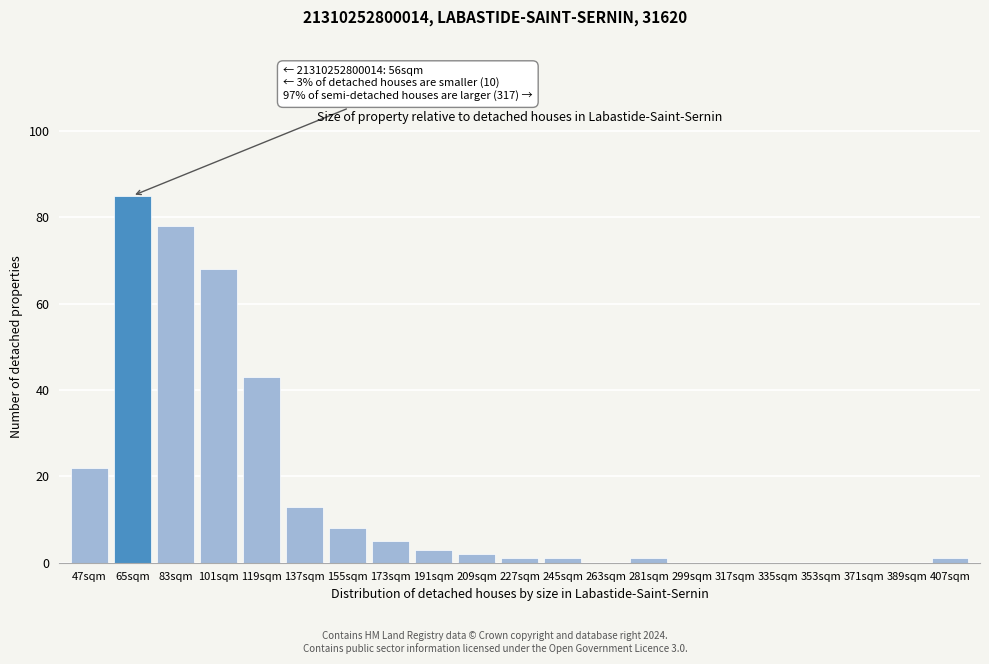

Reading right to left, transcribe all the data shown in this chart.

407sqm=1	389sqm=0	371sqm=0	353sqm=0	335sqm=0	317sqm=0	299sqm=0	281sqm=1	263sqm=0	245sqm=1	227sqm=1	209sqm=2	191sqm=3	173sqm=5	155sqm=8	137sqm=13	119sqm=43	101sqm=68	83sqm=78	65sqm=85	47sqm=22